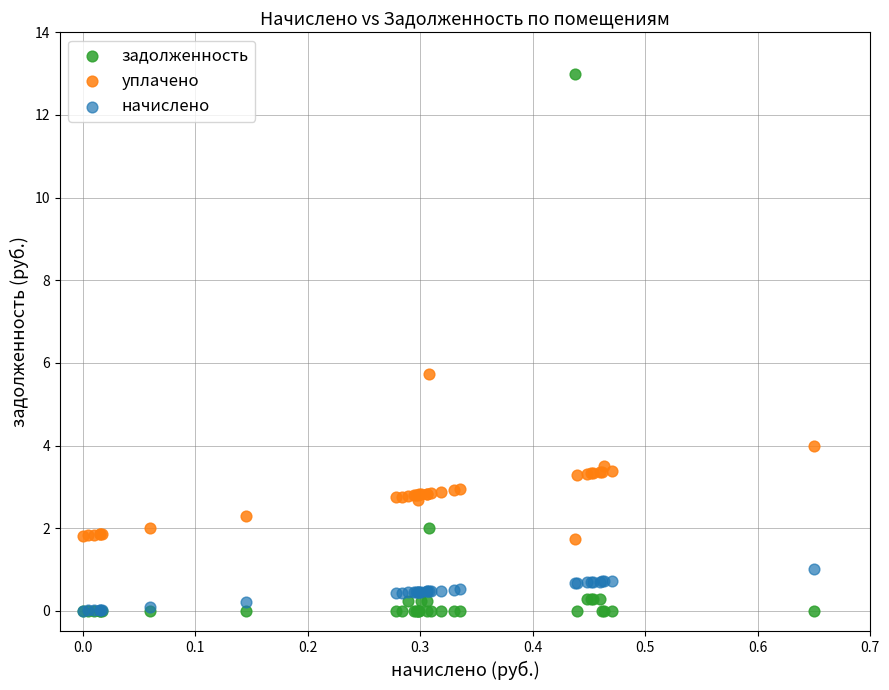

In the задолженность series, what Y value is closest to 6?

2.0